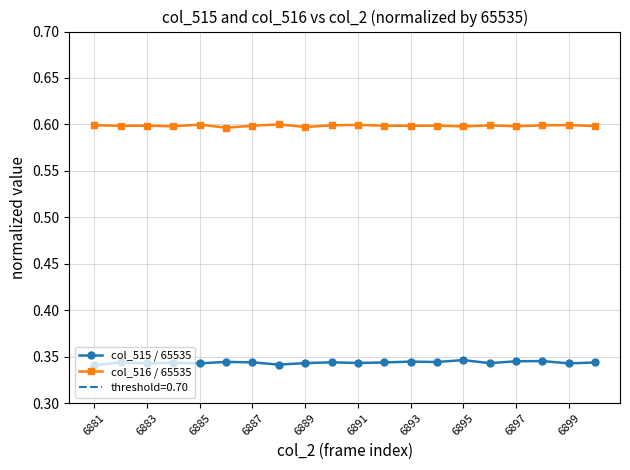

True or false: col_516 / 65535 has more than 1 interior local peaks.

True